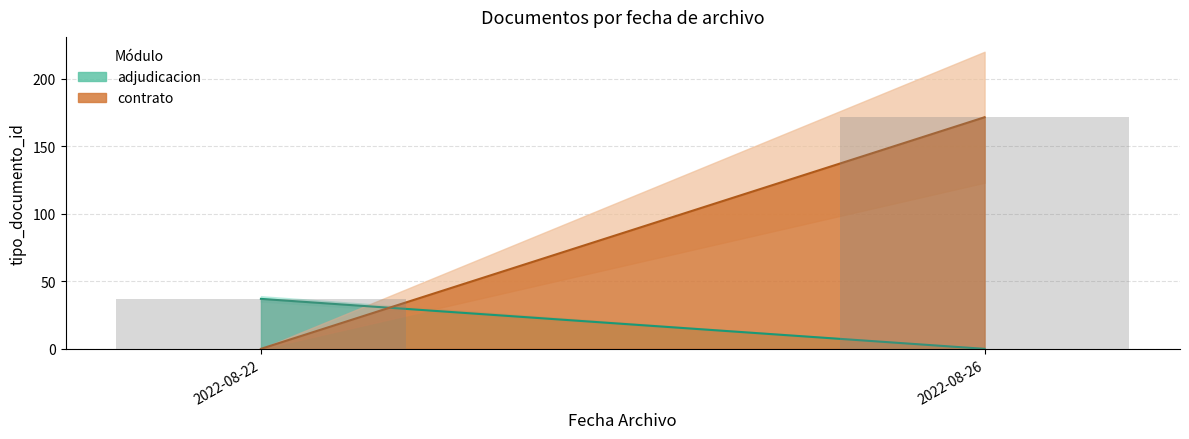

What is the maximum value shown in the chart?

171.5